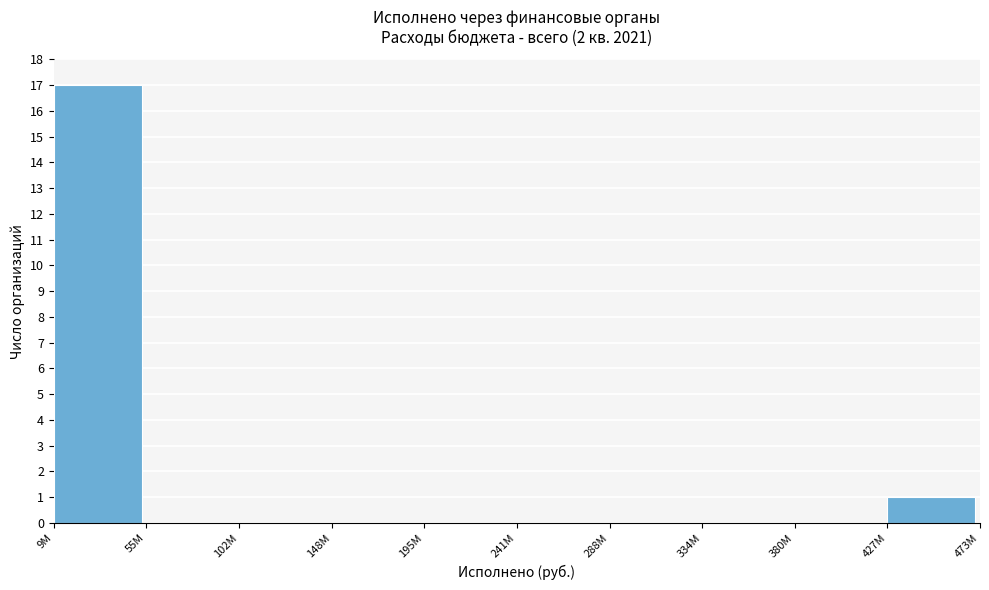

Reading left to right, transcribe all the data shown in this chart.

9M=17	55M=0	102M=0	148M=0	195M=0	241M=0	288M=0	334M=0	380M=0	427M=1